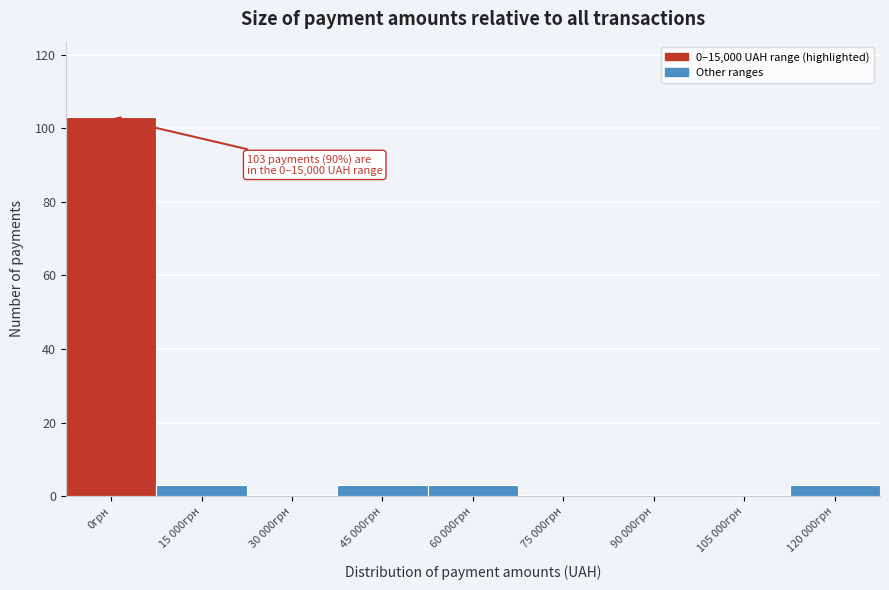

Reading left to right, list all the values displayed in this chart.

0грн=103	15 000грн=3	30 000грн=0	45 000грн=3	60 000грн=3	75 000грн=0	90 000грн=0	105 000грн=0	120 000грн=3